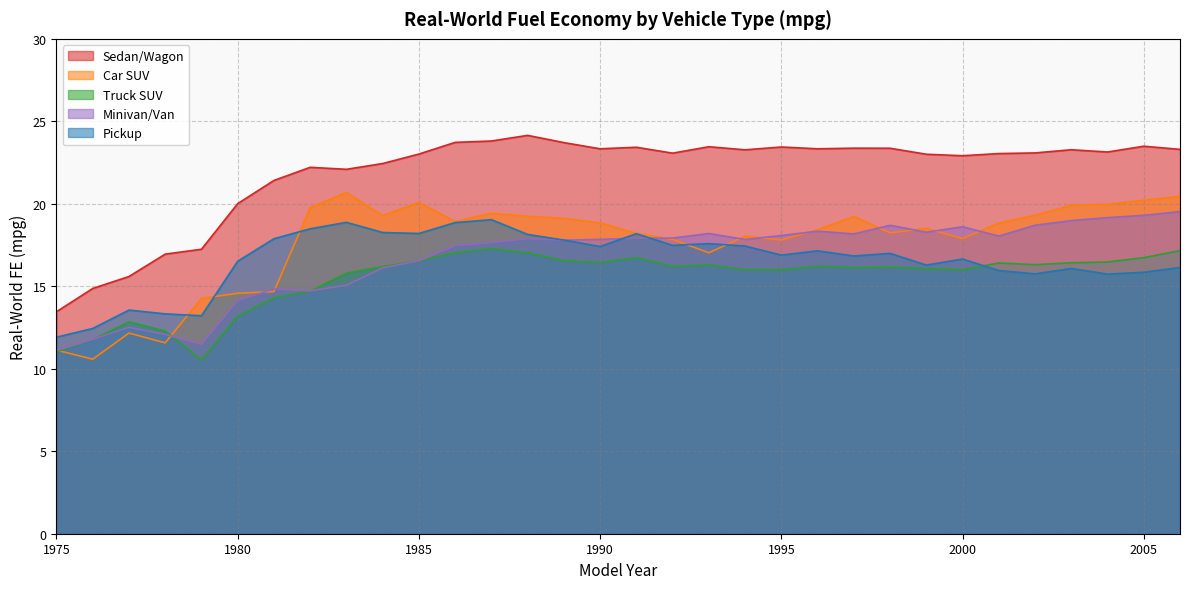

Where is Truck SUV nearest to the value 13?

1977